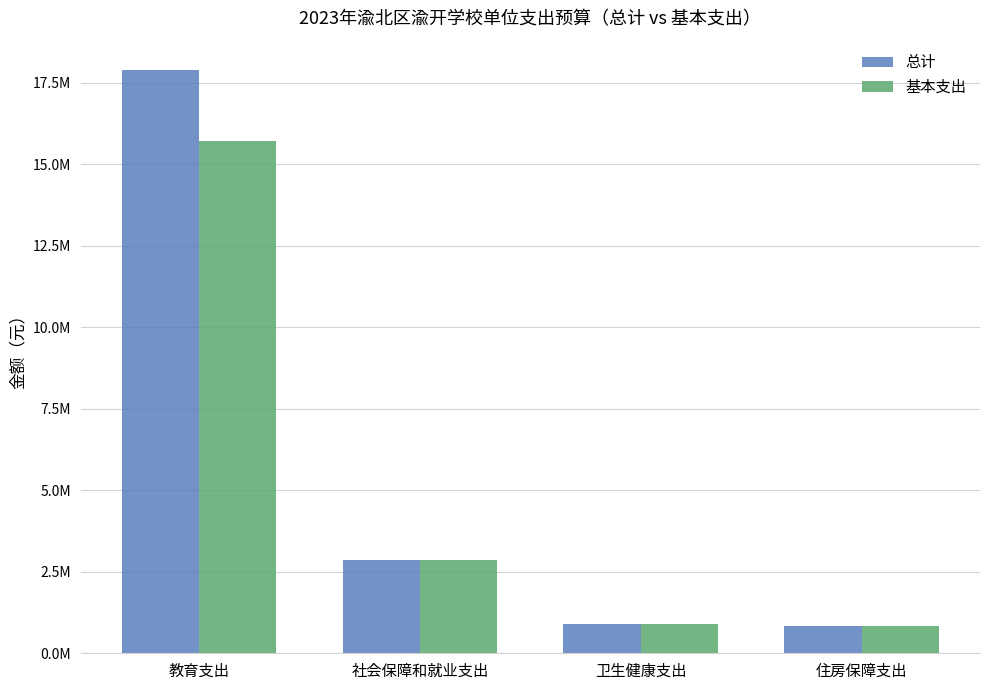

Which has a higher value, 社会保障和就业支出 or 教育支出?

教育支出